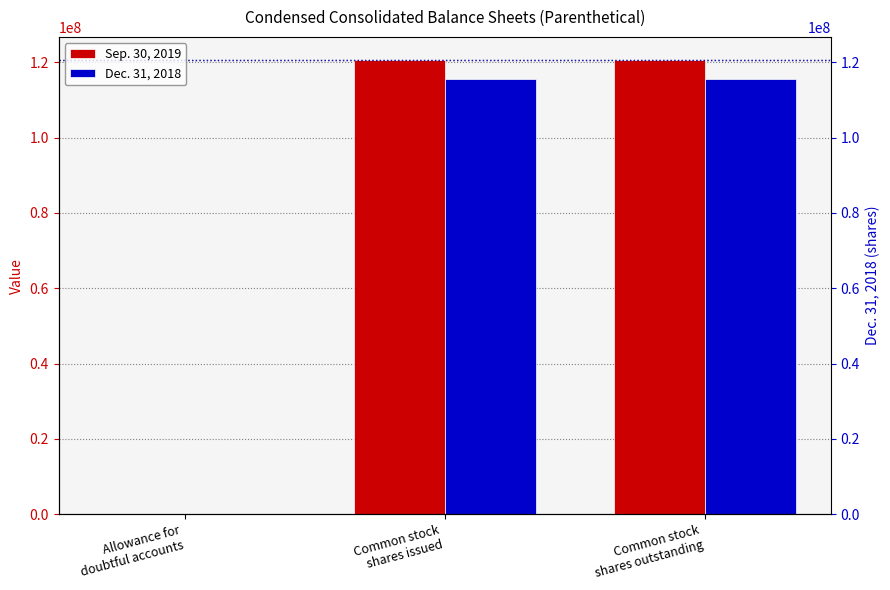

True or false: Sep. 30, 2019 has a value of 8 at Allowance for
doubtful accounts.

False